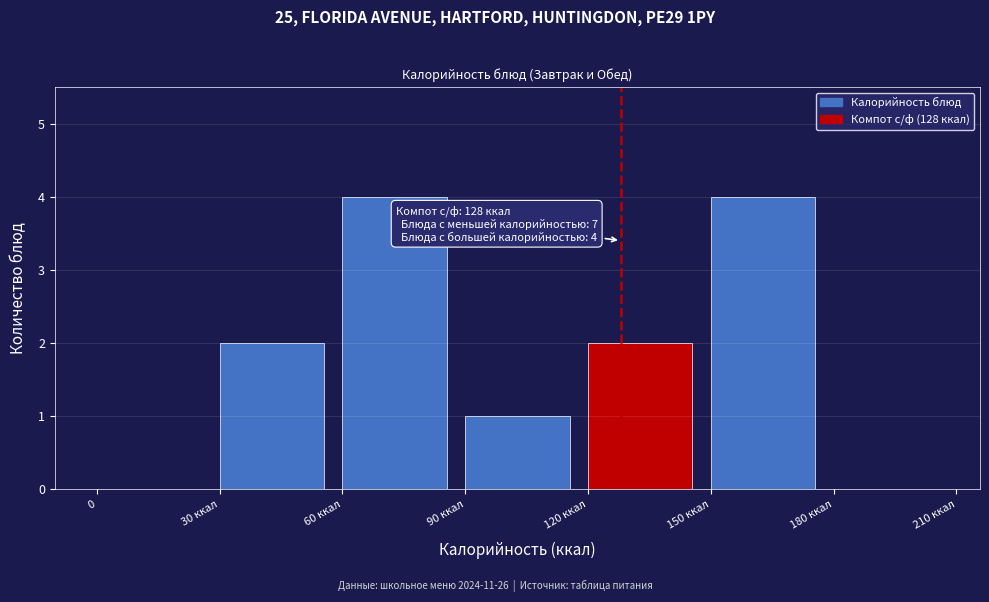

Reading left to right, extract all data points from this chart.

0=0	30 ккал=2	60 ккал=4	90 ккал=1	120 ккал=2	150 ккал=4	180 ккал=0